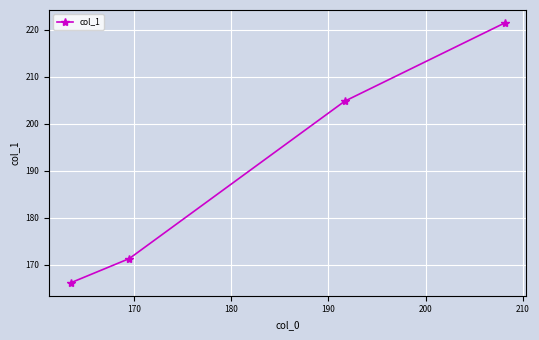

What is the sum of all values?

763.7